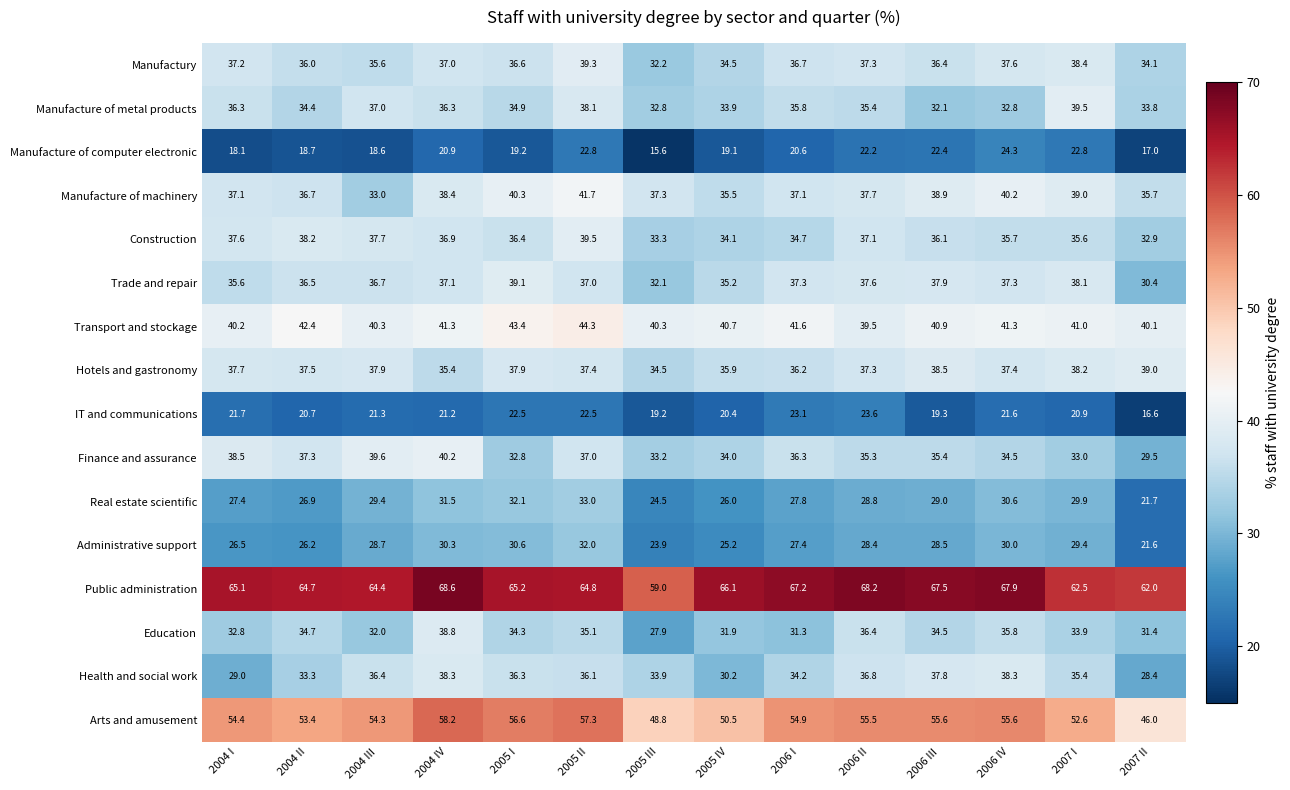

Where does the IT and communications series first go above 21?

2004 I